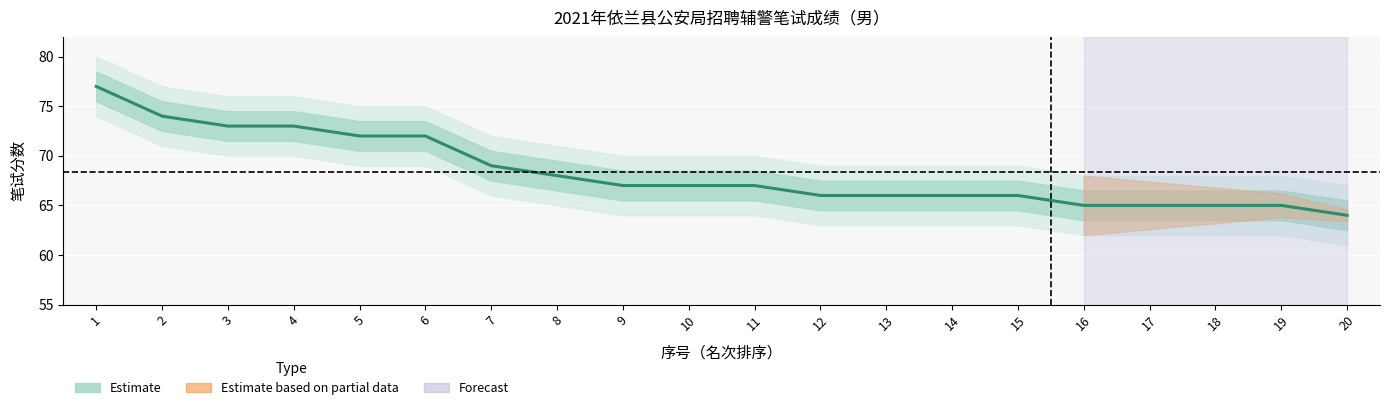

What is the difference between the values at 1 and 15?

11